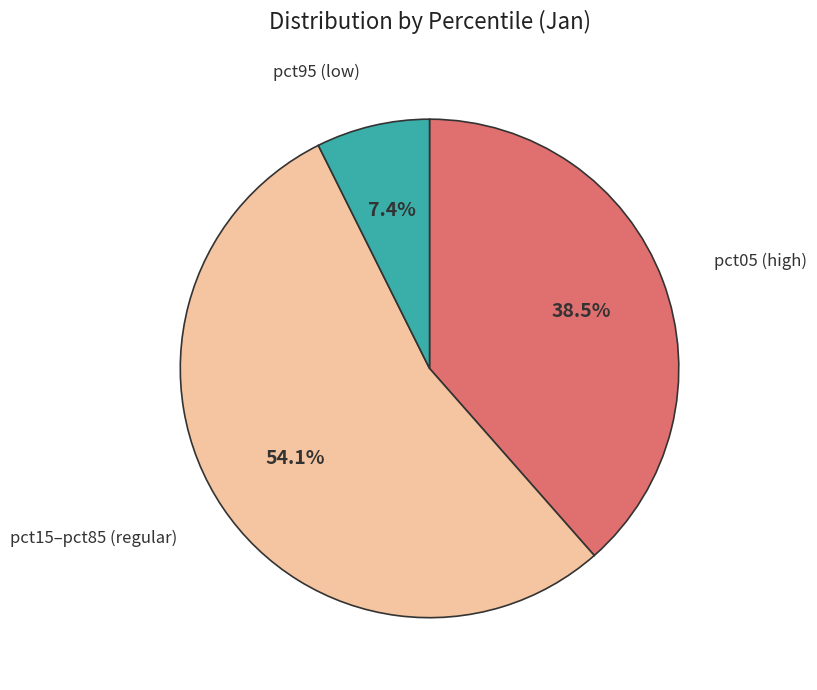

Rank the categories by value from lowest to highest.

pct95 (low), pct05 (high), pct15–pct85 (regular)